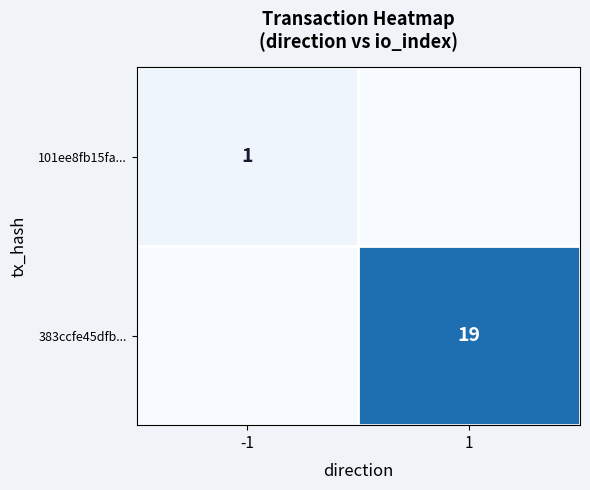

The value of 383ccfe45dfb... at 1 is 19. True or false?

True